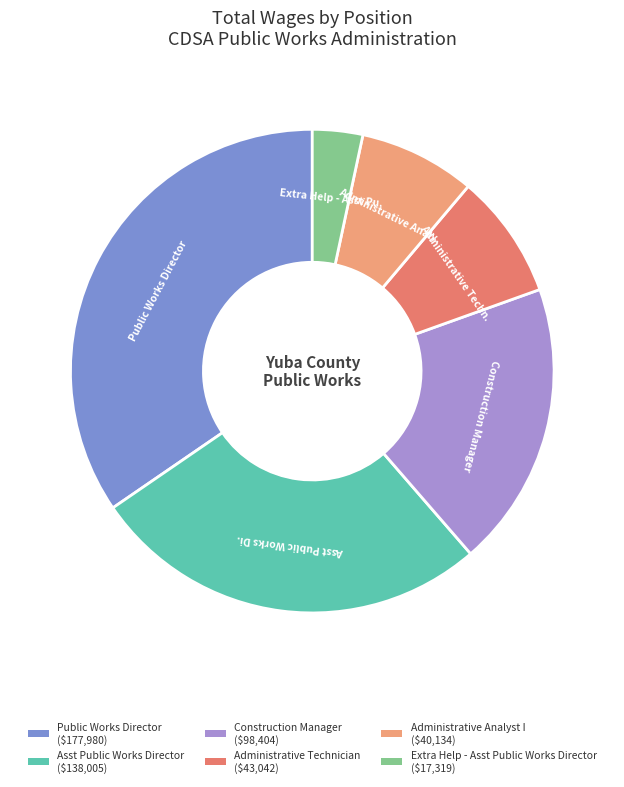

Combined, do Administrative Analyst I and Extra Help - Asst Public Works Director account for over 50%?

No